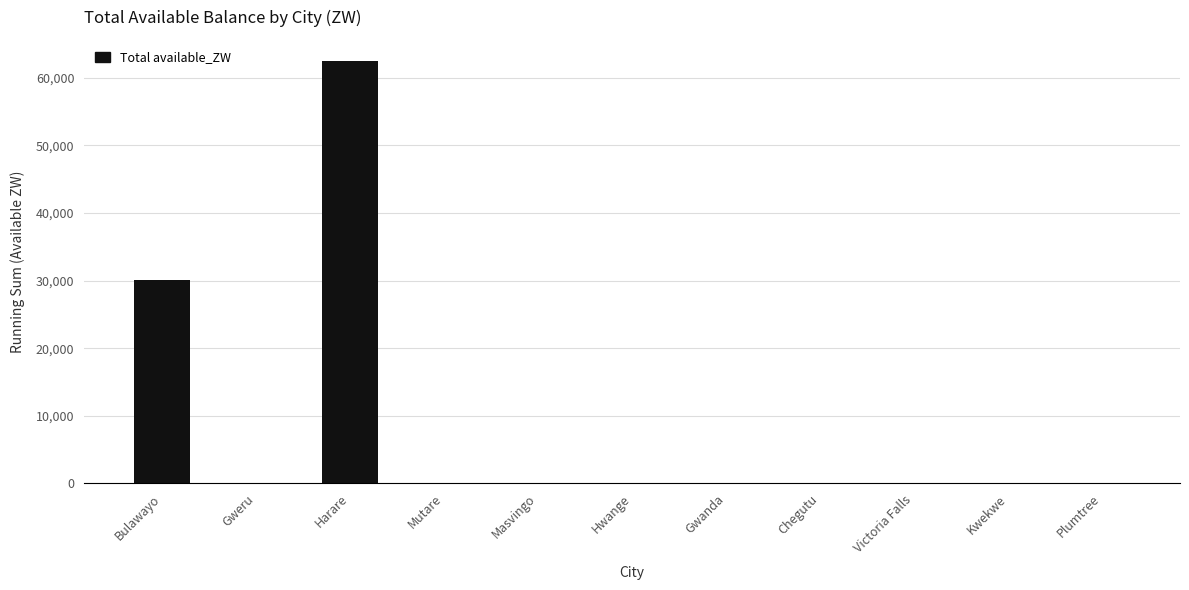

Is it true that the value at Bulawayo is 48269.7?

False